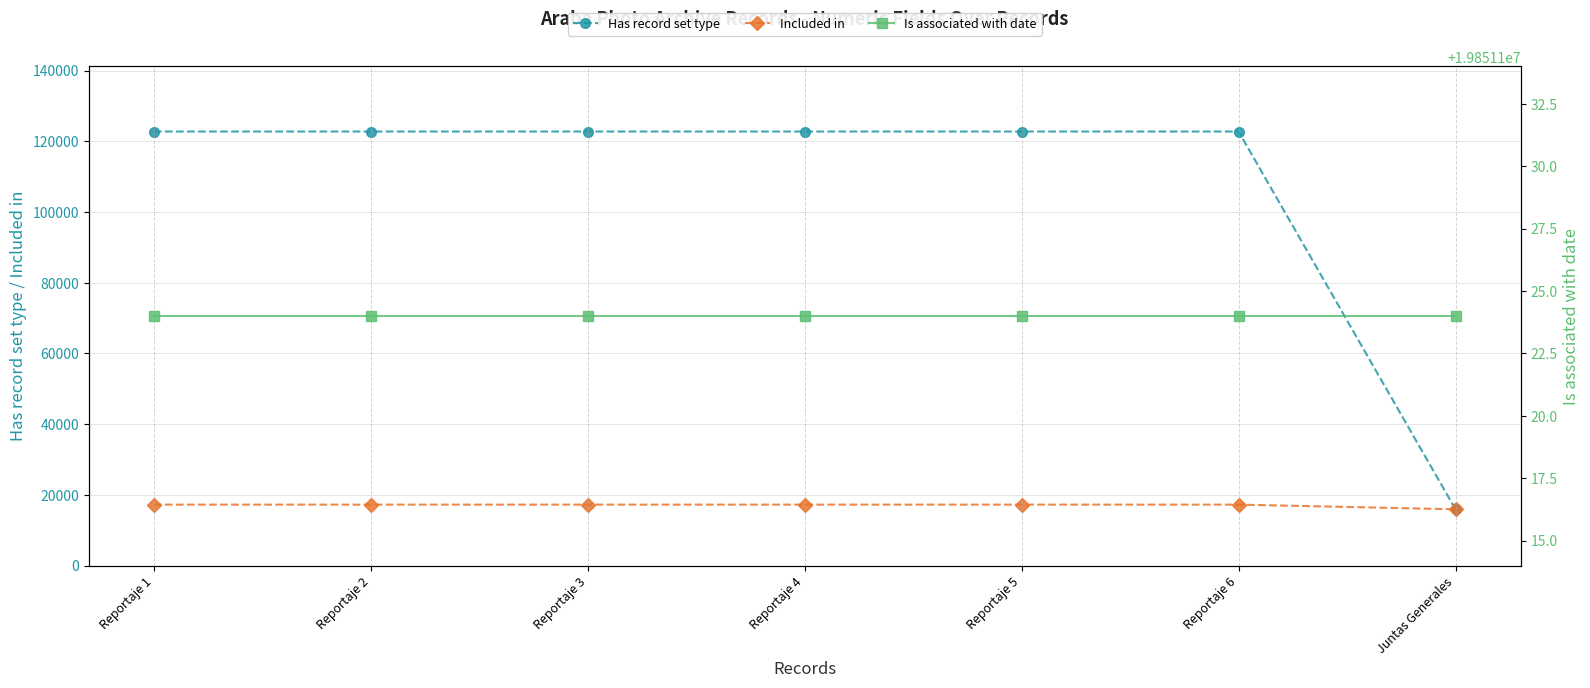

At which label does Is associated with date reach its minimum?

Reportaje 1